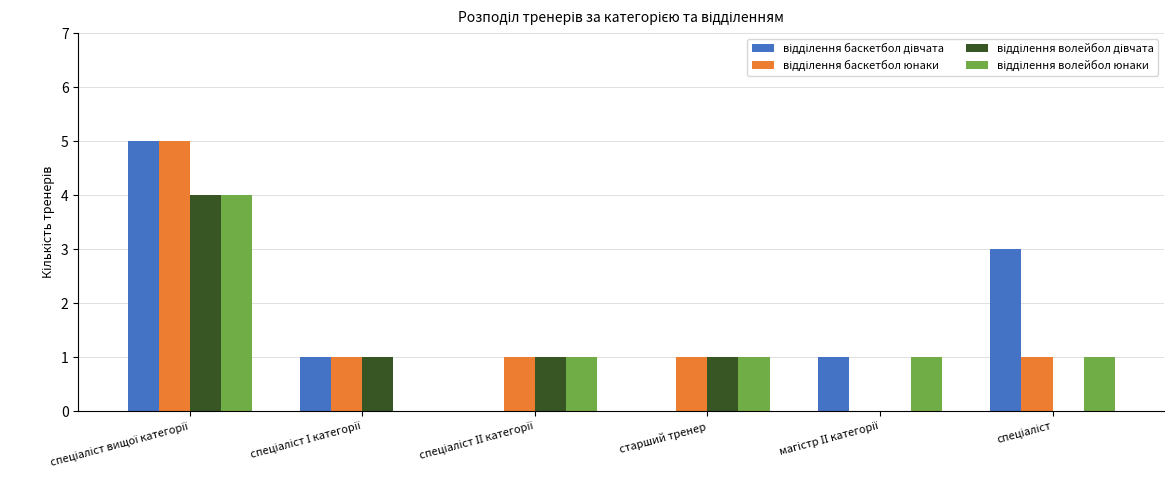

Count the number of categories in the chart.

6